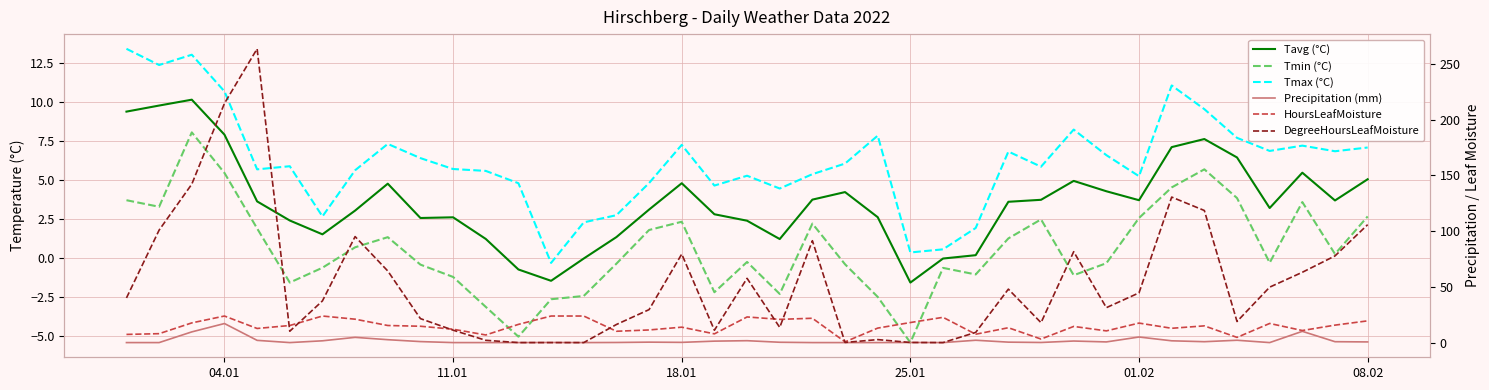

Rank the series by their maximum value, from lowest to highest.

Tmin (°C), Tavg (°C), Tmax (°C), Precipitation (mm), HoursLeafMoisture, DegreeHoursLeafMoisture